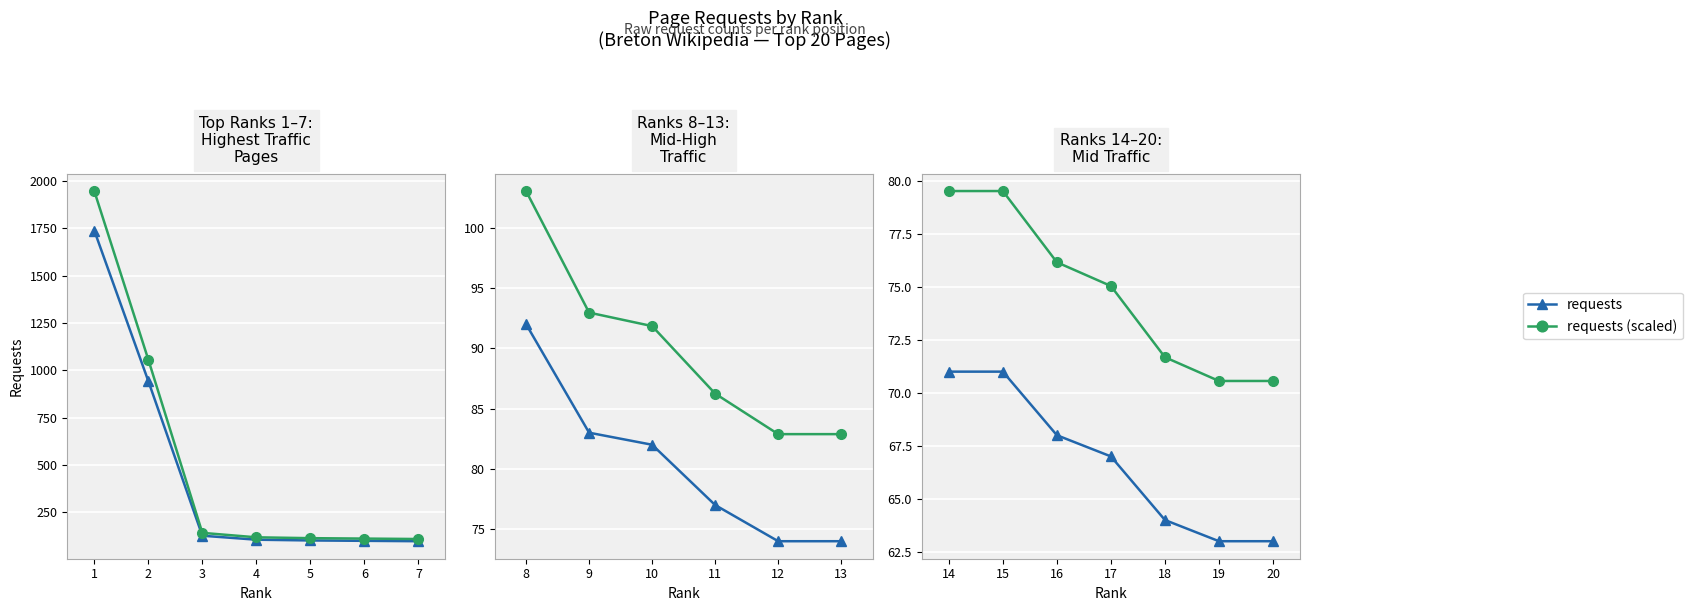

Where does the requests (scaled) series first go above 75?

14